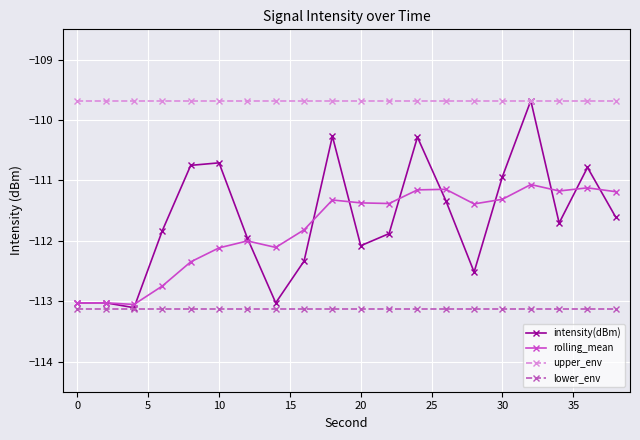

True or false: rolling_mean has more than 0 points higher than both neighbors.

True